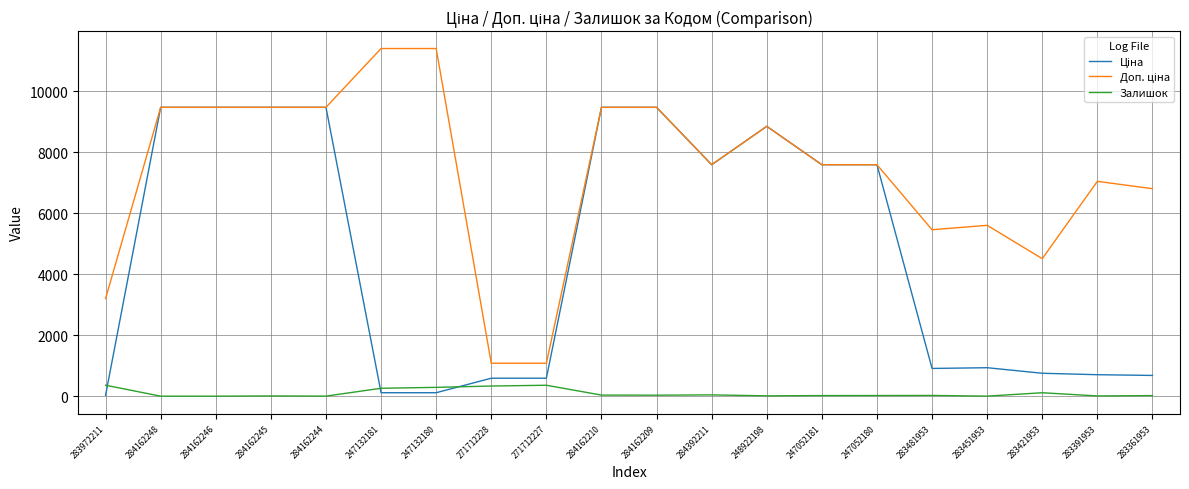

What is the maximum value for Залишок?

360.0